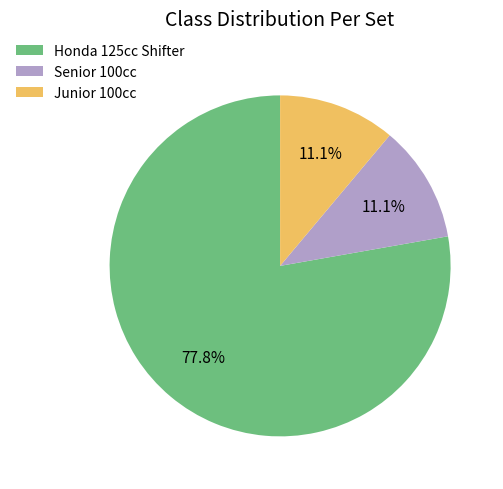

To the nearest percent, what portion does Senior 100cc represent?

11%